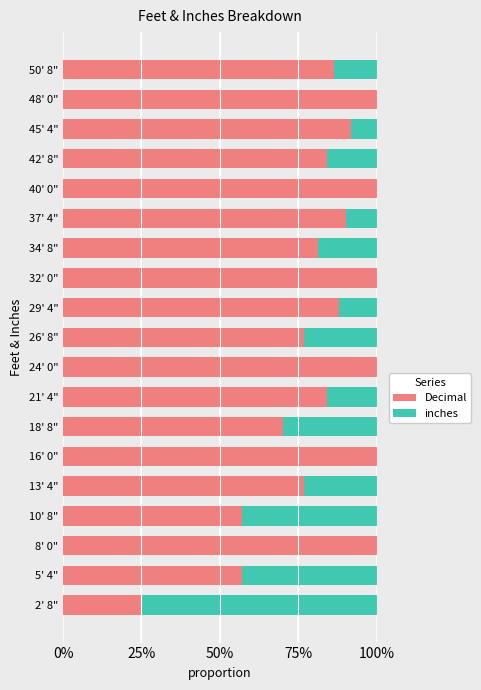

What are all the series names shown in the legend?

Decimal, inches